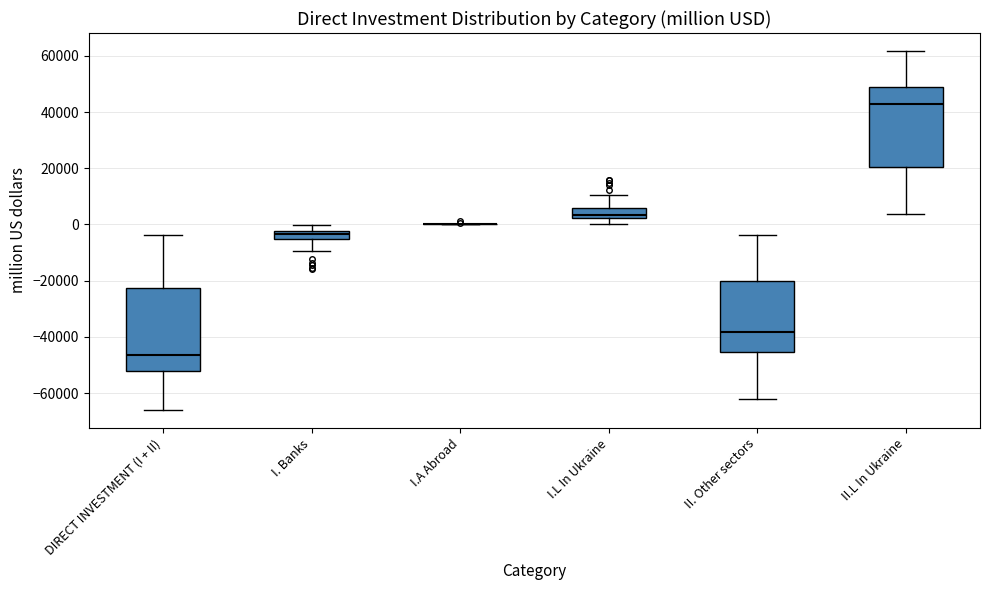

Where does the median line of the box for II.L In Ukraine sit on the y-axis? The values are not printed on the chart, so give them approximately, as read against the axis.

42000